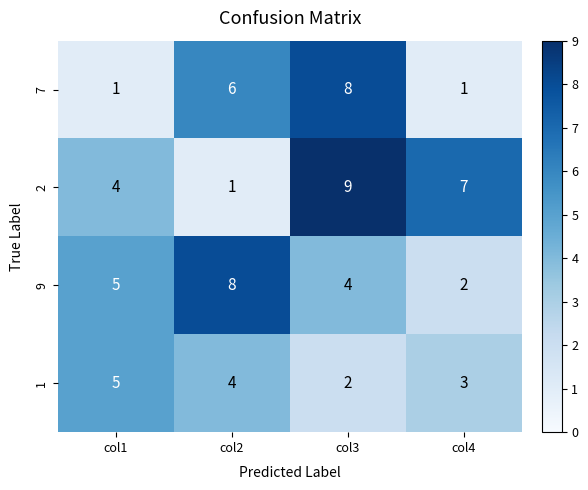

The 1 series shows 8 at col1. True or false?

False